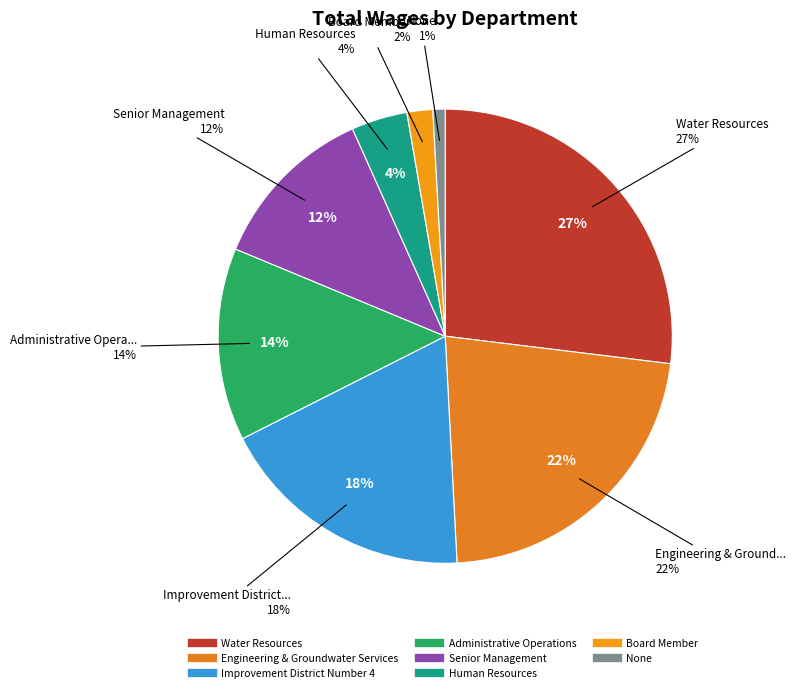

To the nearest percent, what portion does Human Resources represent?

4%